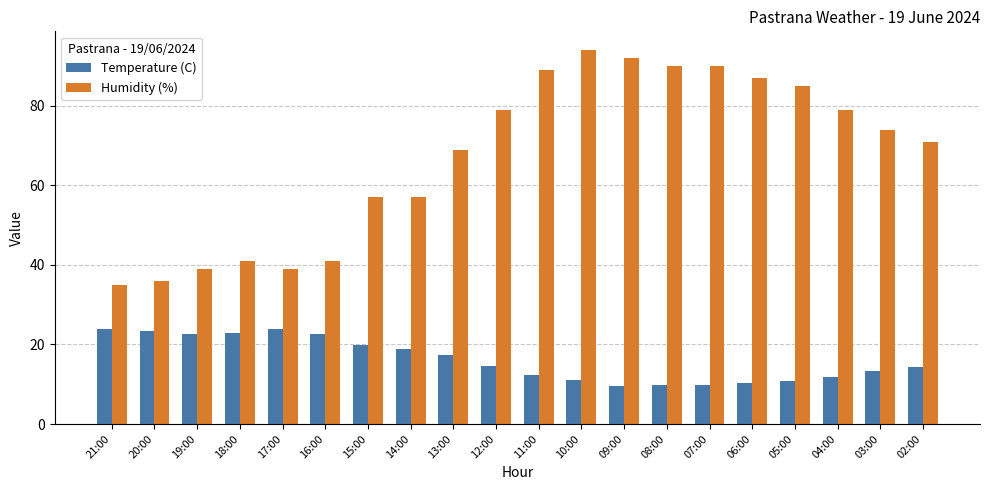

At which category is the sum across all series the highest?

10:00